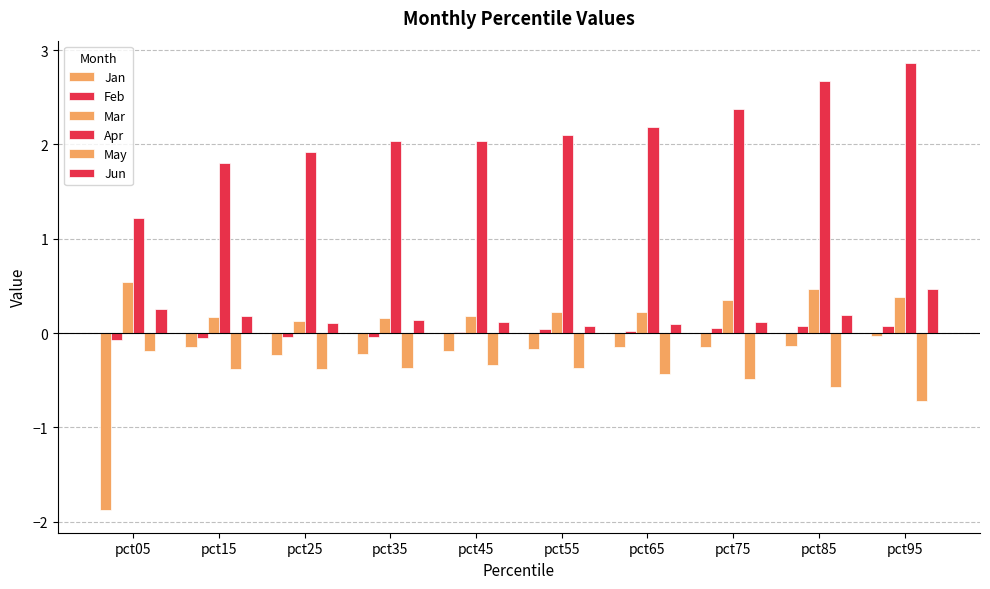

How many data points does each series have?

10